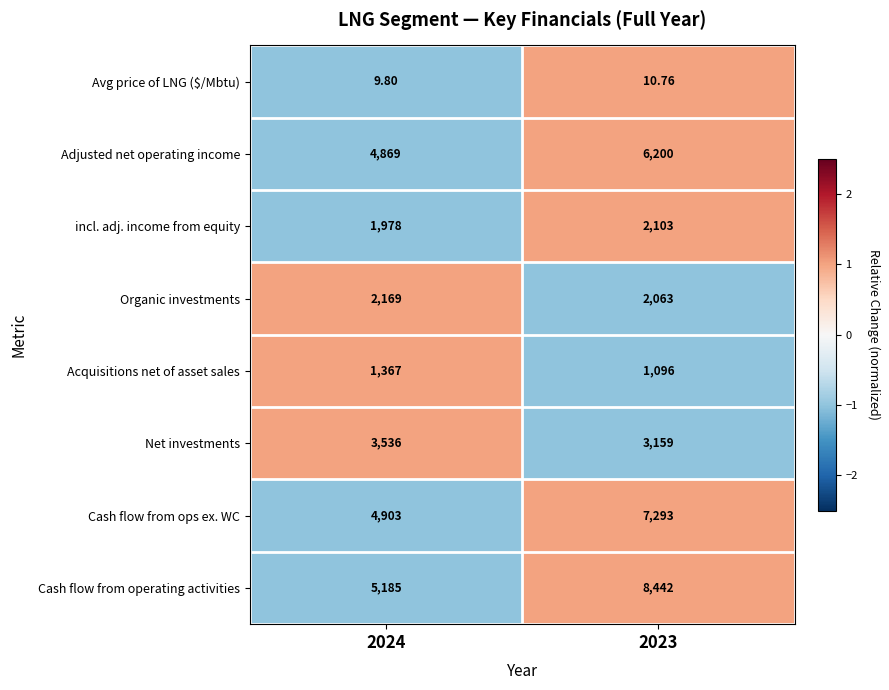

Is the value of Cash flow from operating activities at 2024 greater than the value of Net investments at 2023?

Yes